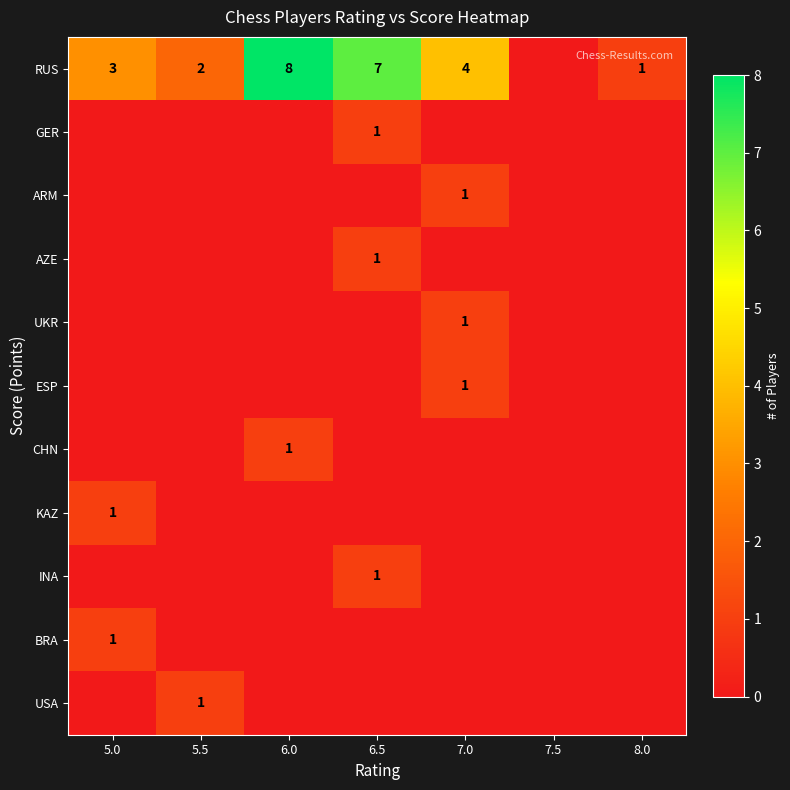

The value of CHN at 7.0 is 0. True or false?

True